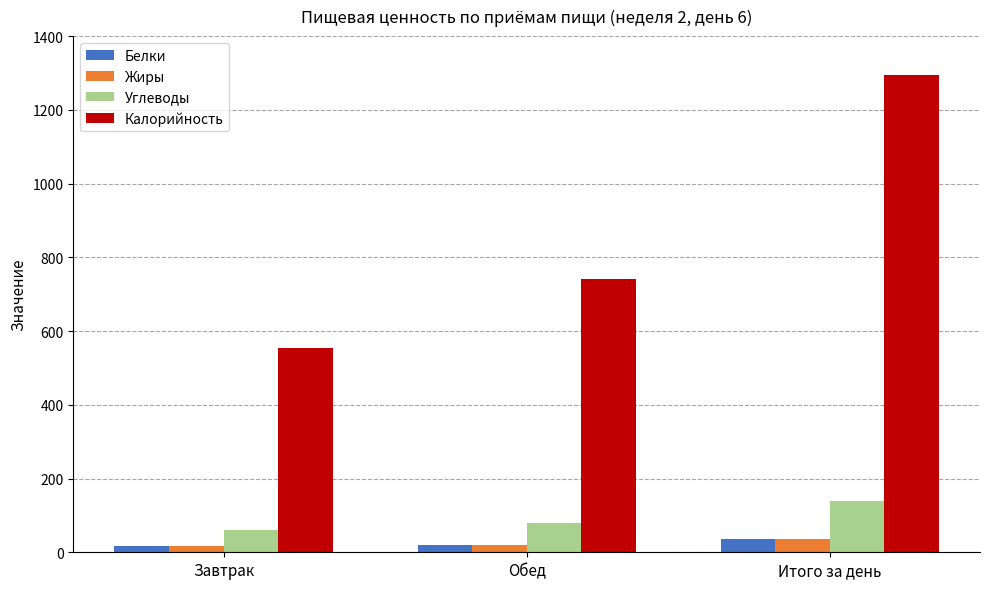

What is the maximum value shown in the chart?

1295.7